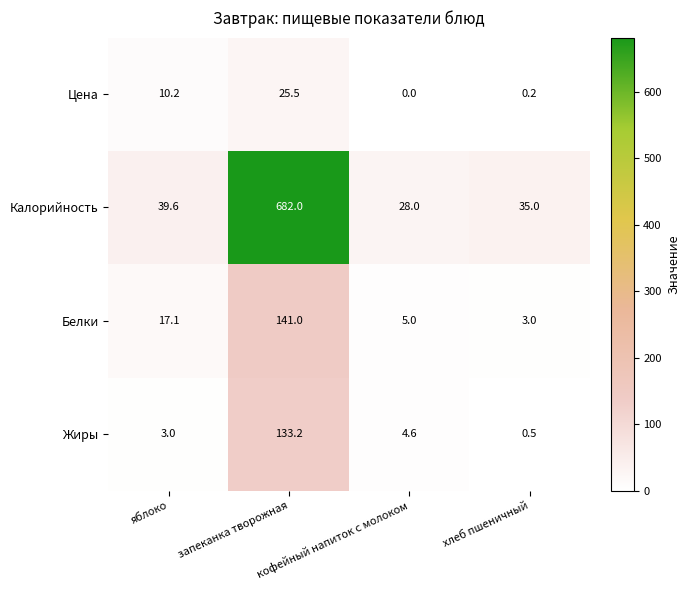

What is the sum of all Белки values?

166.1